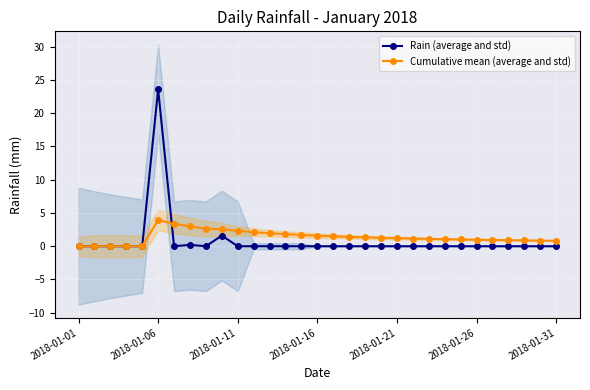

True or false: Cumulative mean (average and std) has a value of 1.0 at 2018-01-26.

True